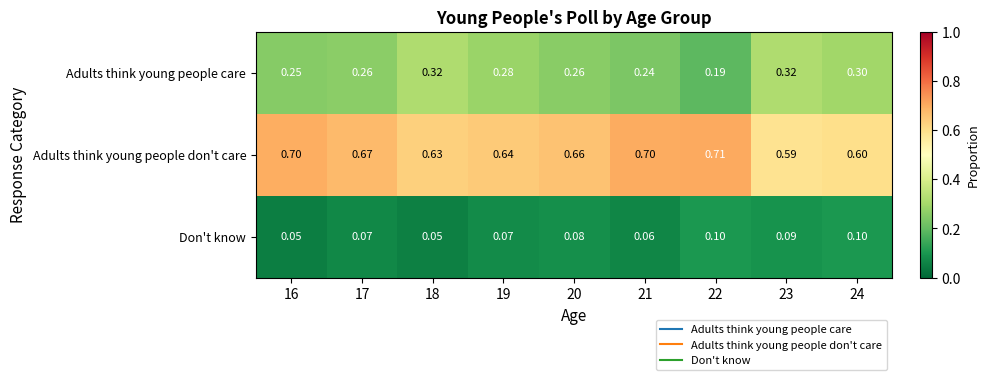

Which series has the widest spread of values?

Adults think young people care